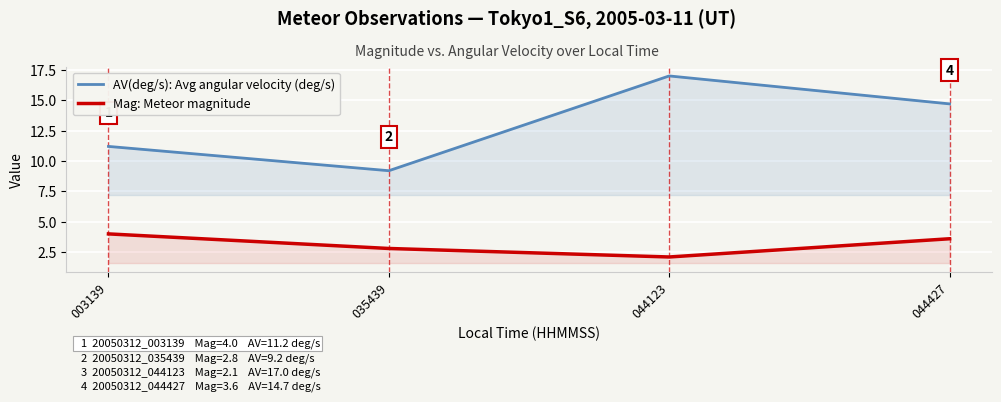

What is the sum of all Mag: Meteor magnitude values?

12.5